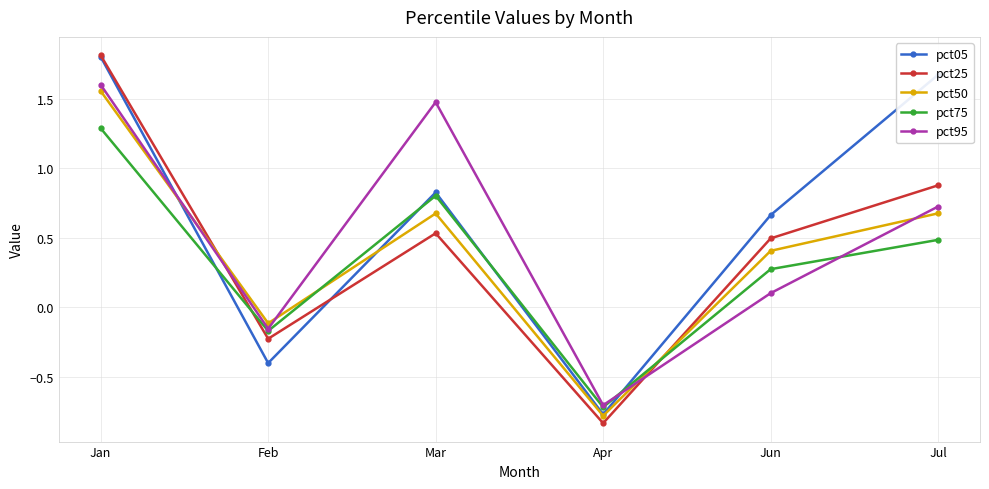

What is the label of the 5th point from the right?

Feb